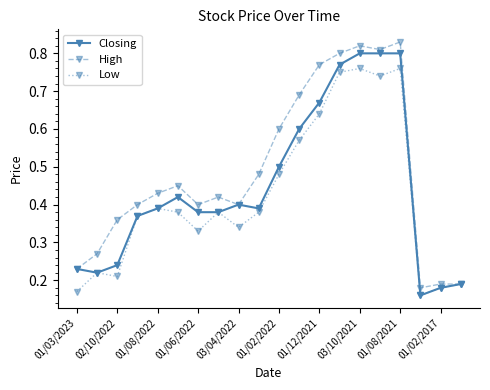

List the series in order of their peak value, lowest first.

Low, Closing, High